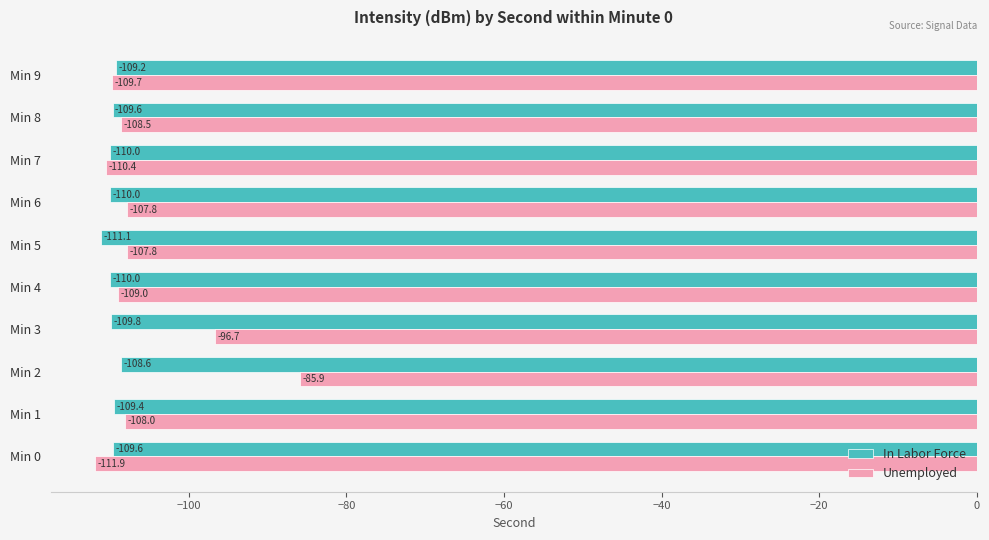

Which series has the largest range (max minus min)?

Unemployed